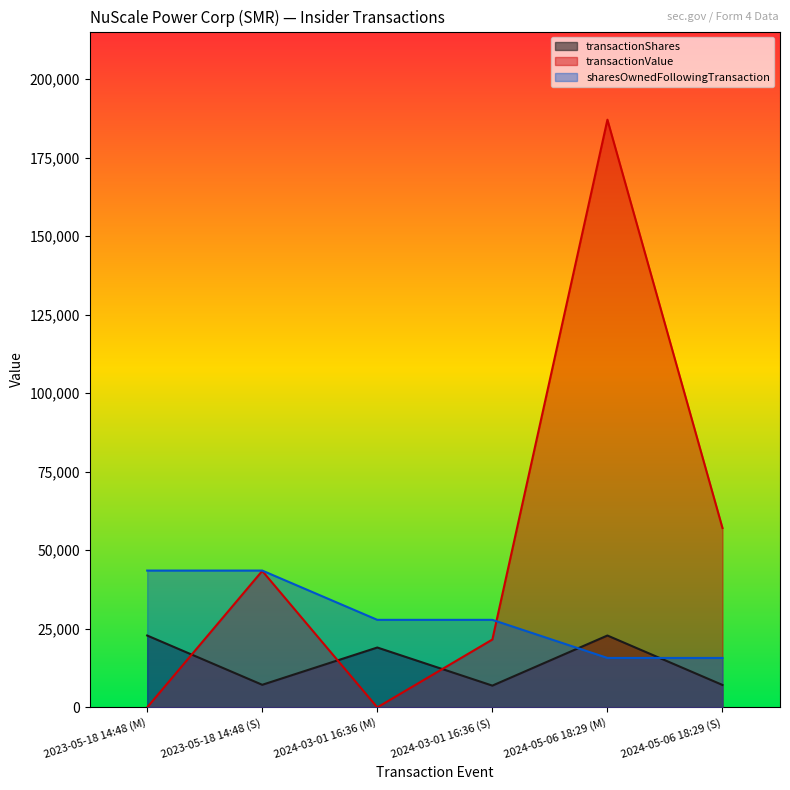

At which label does transactionValue reach its minimum?

2023-05-18 14:48 (M)